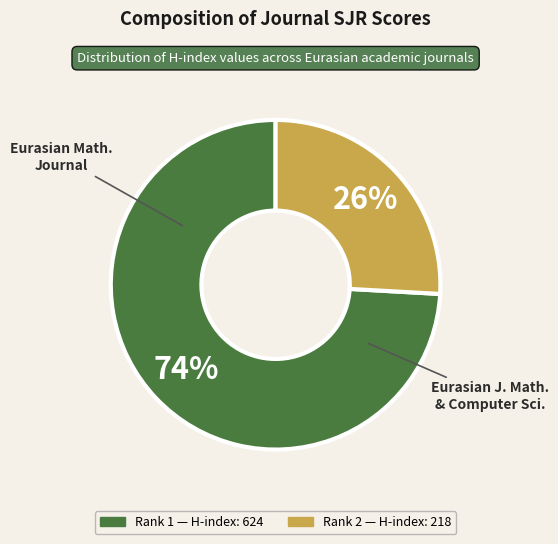

To the nearest percent, what is the average slice percentage?

50%